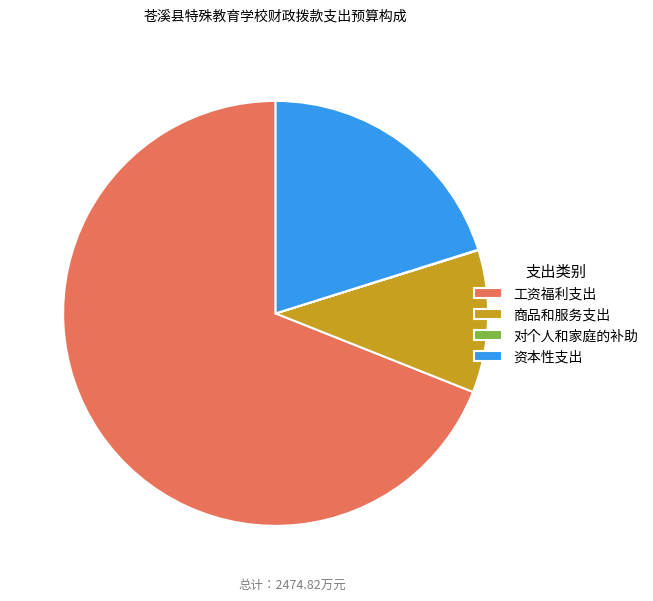

The 资本性支出 slice represents 20% of the pie. True or false?

True